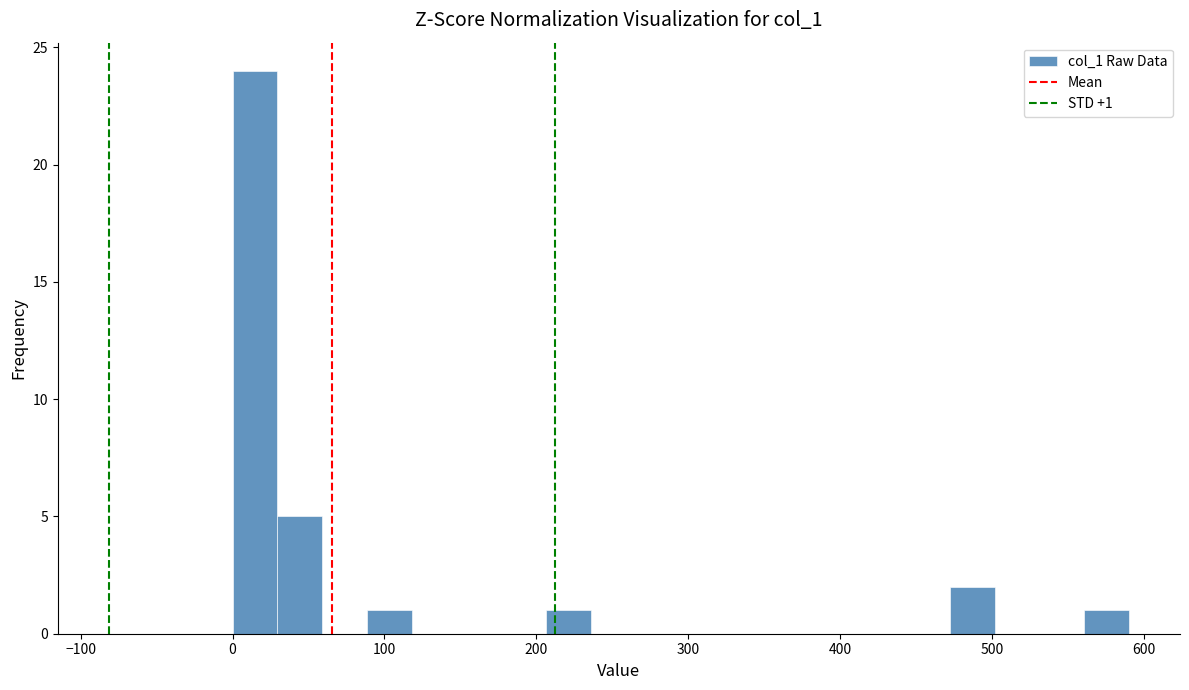

Read against the x-axis, roughly where is the centre of the tallest bar?

10